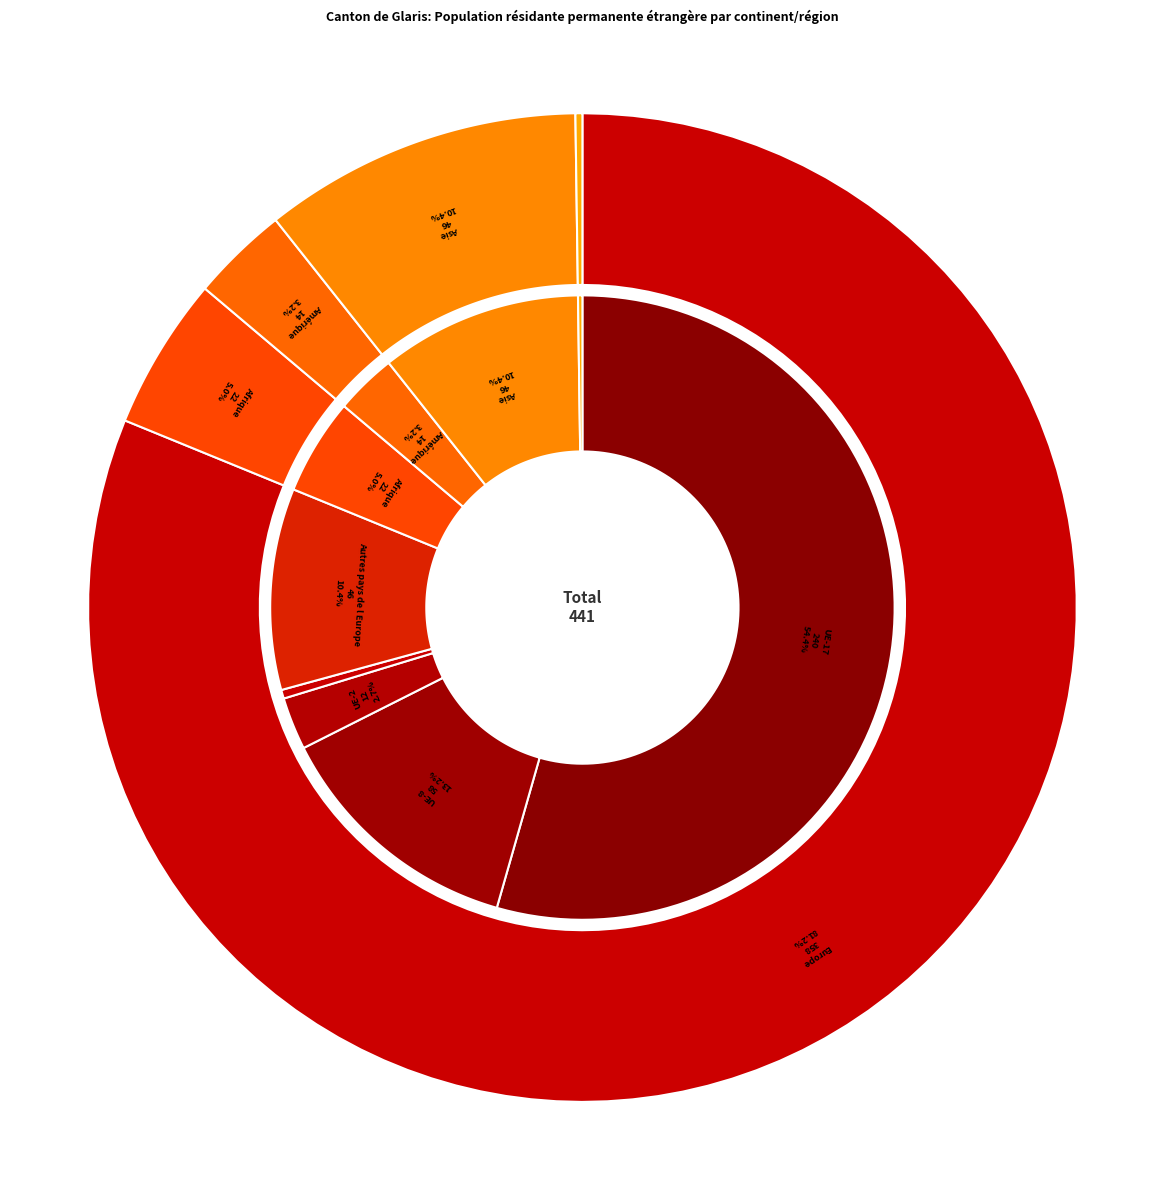

To the nearest percent, what is the combined percentage of Océanie and Europe?

81%